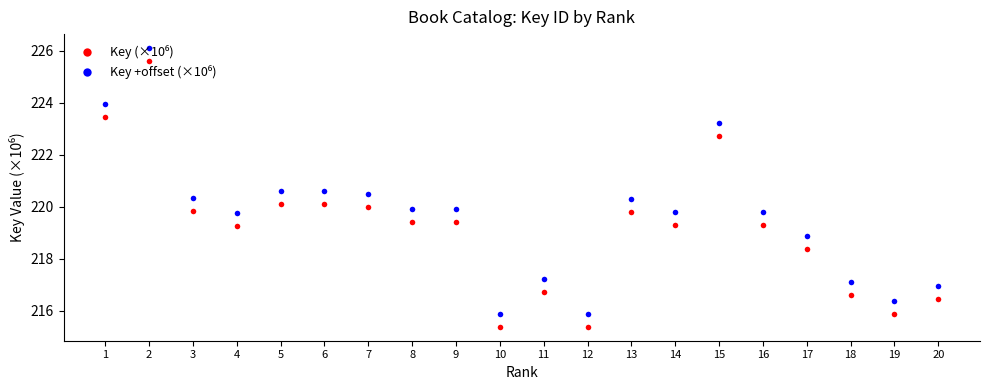

What is the maximum value shown in the chart?

226.1